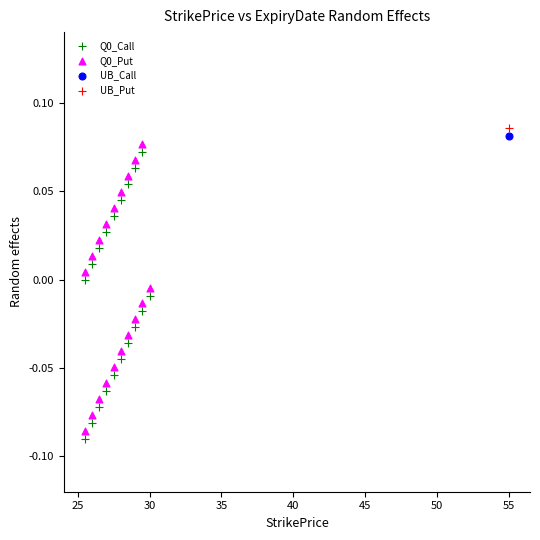

Which series contains the highest Y value?

UB_Put